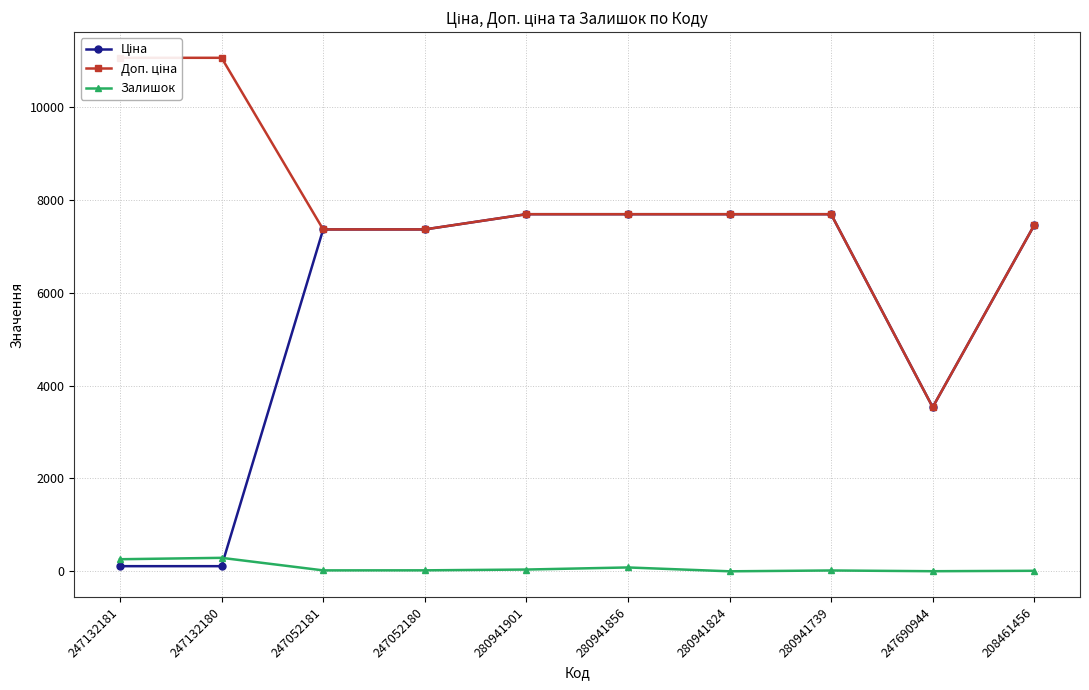

At how many categories does at least one series exceed 8792?

2